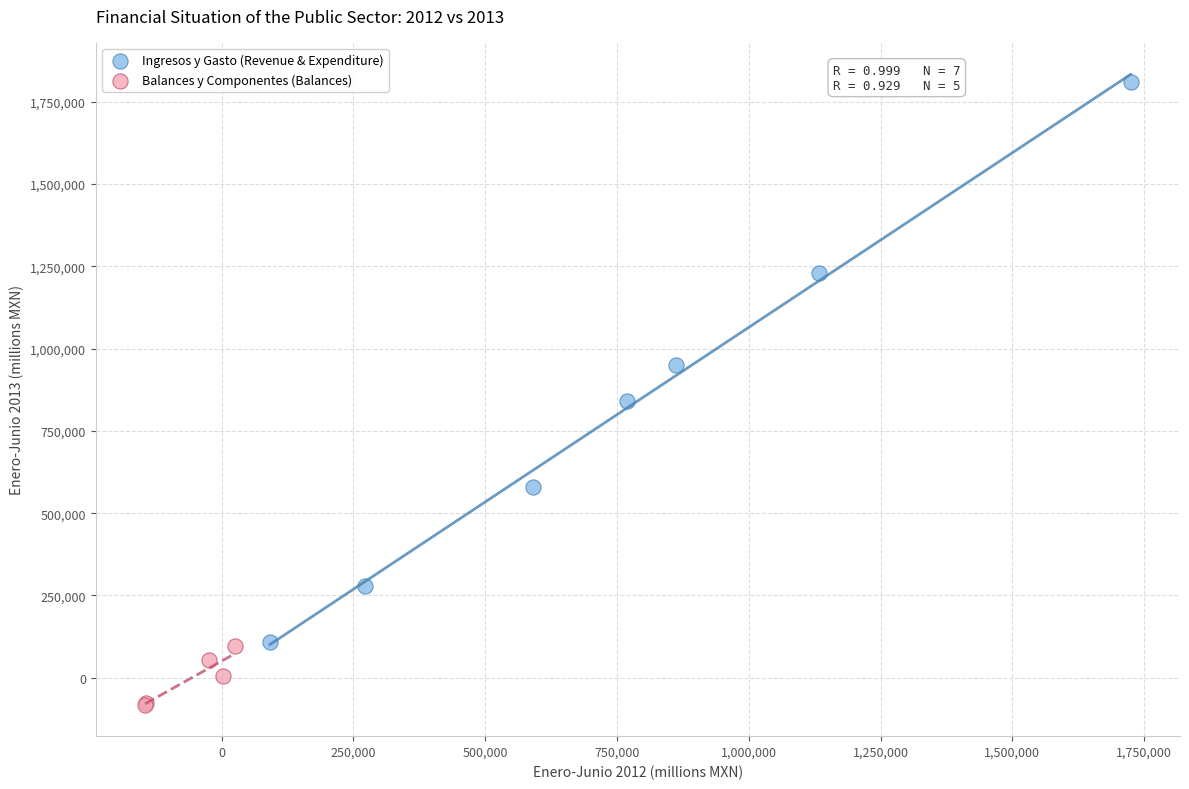

What are all the series names shown in the legend?

Ingresos y Gasto (Revenue & Expenditure), Balances y Componentes (Balances)